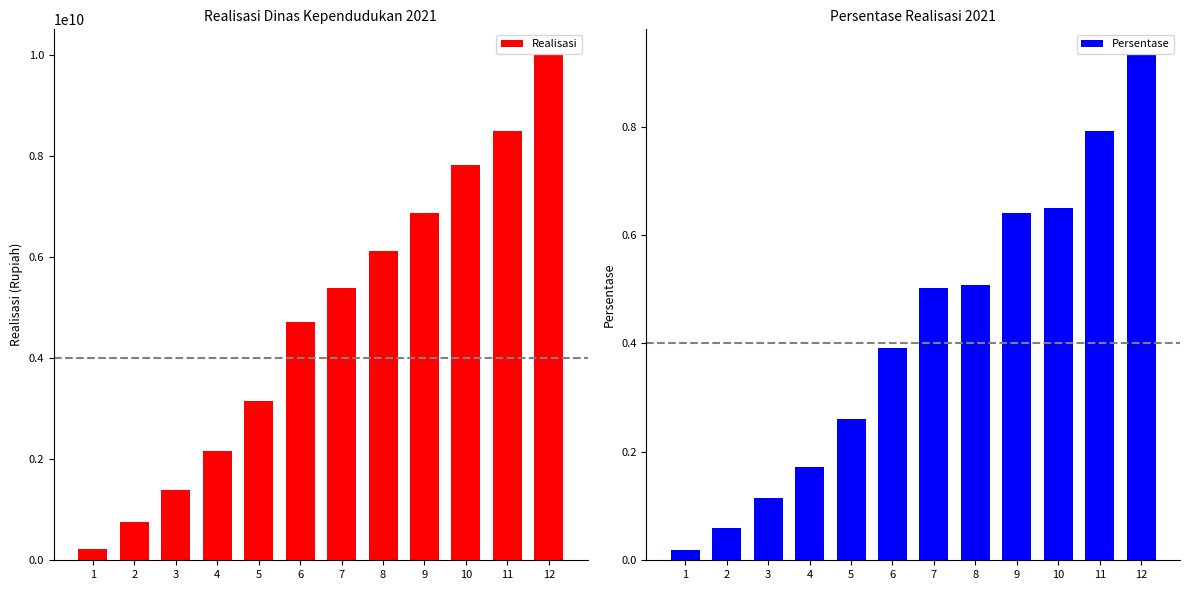

Which series changed the most between 4 and 12?

Realisasi